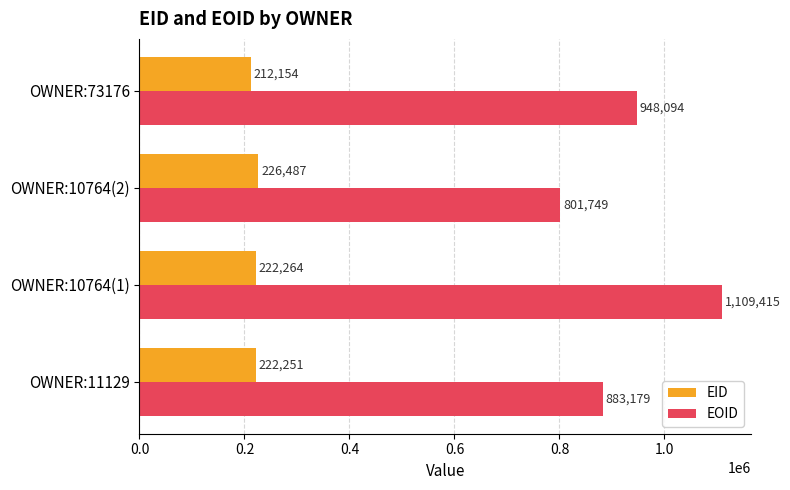

The value of EID at OWNER:10764(2) is 396945. True or false?

False